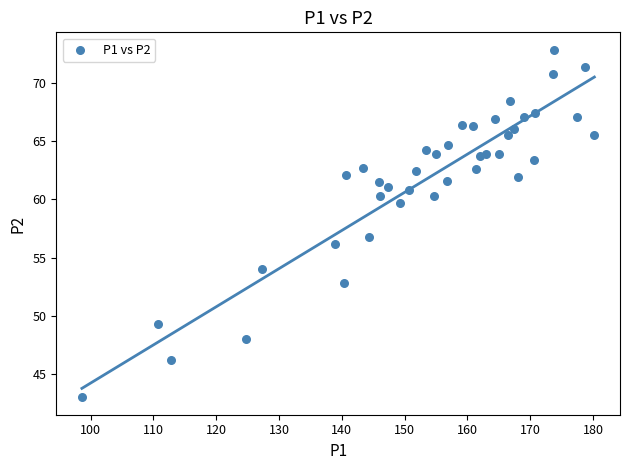

What is the range of X values (max minus min)?

81.6